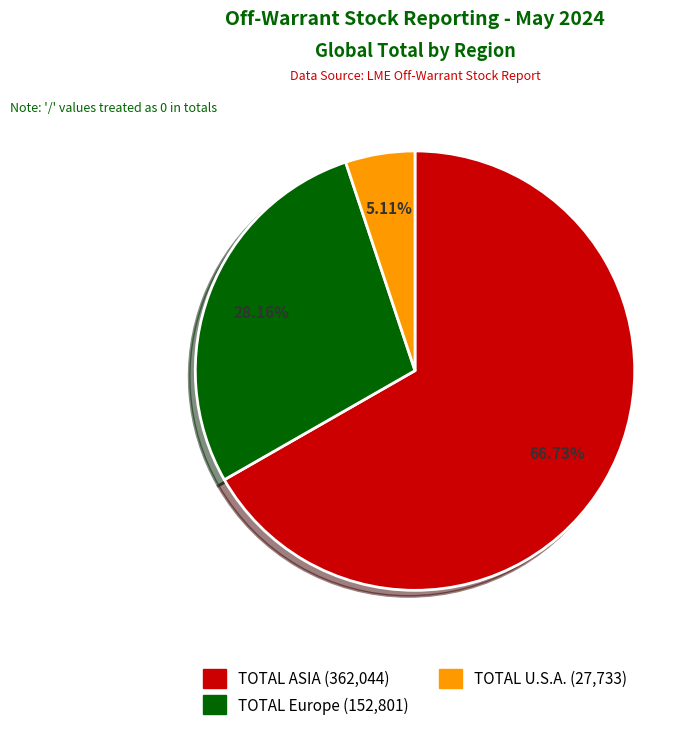

What percentage is the TOTAL ASIA slice, to the nearest percent?

67%